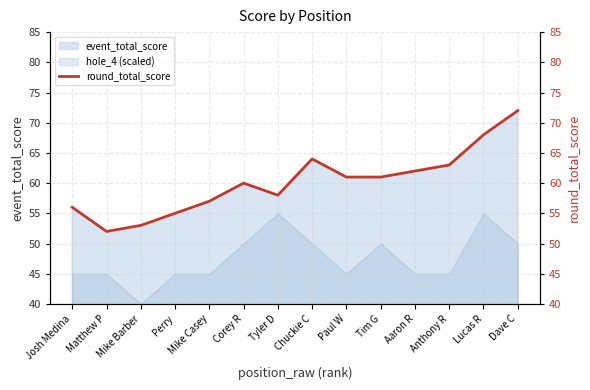

What is the maximum value shown in the chart?

72